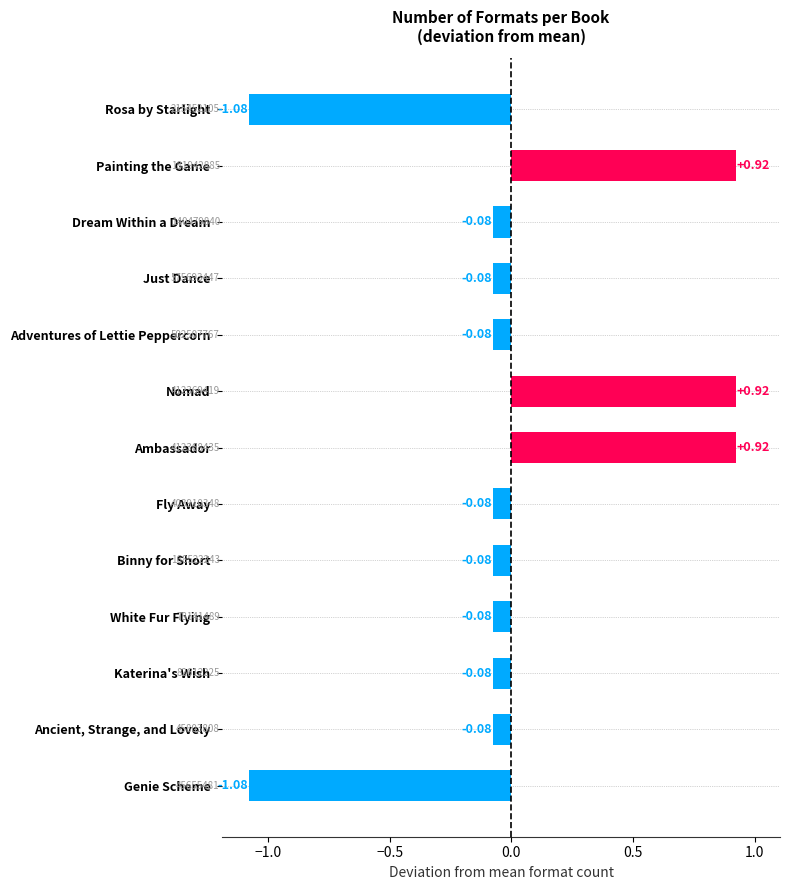

What is the difference between the maximum and second lowest values?

2.0